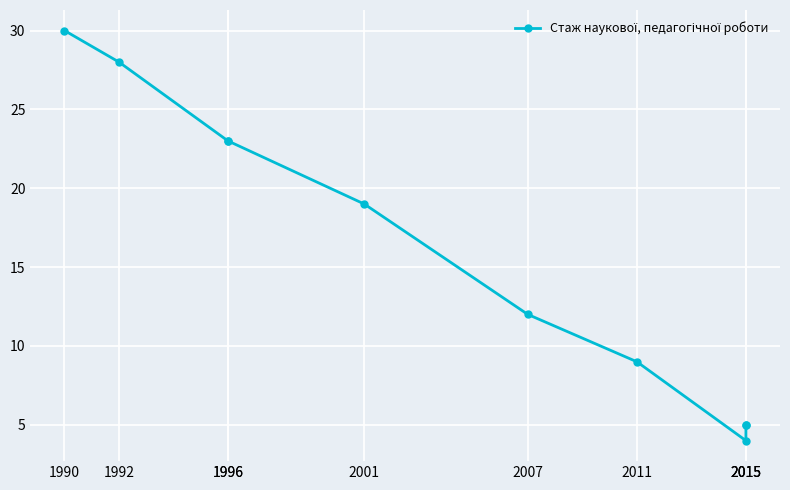

How many distinct data groups are displayed?

1